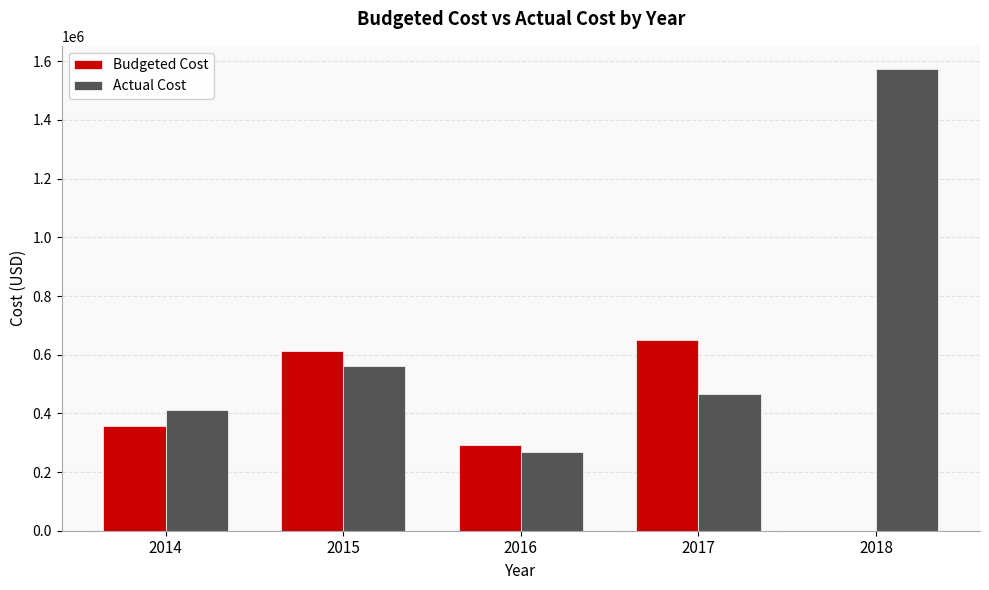

What is the average value of the Budgeted Cost series?

382065.2